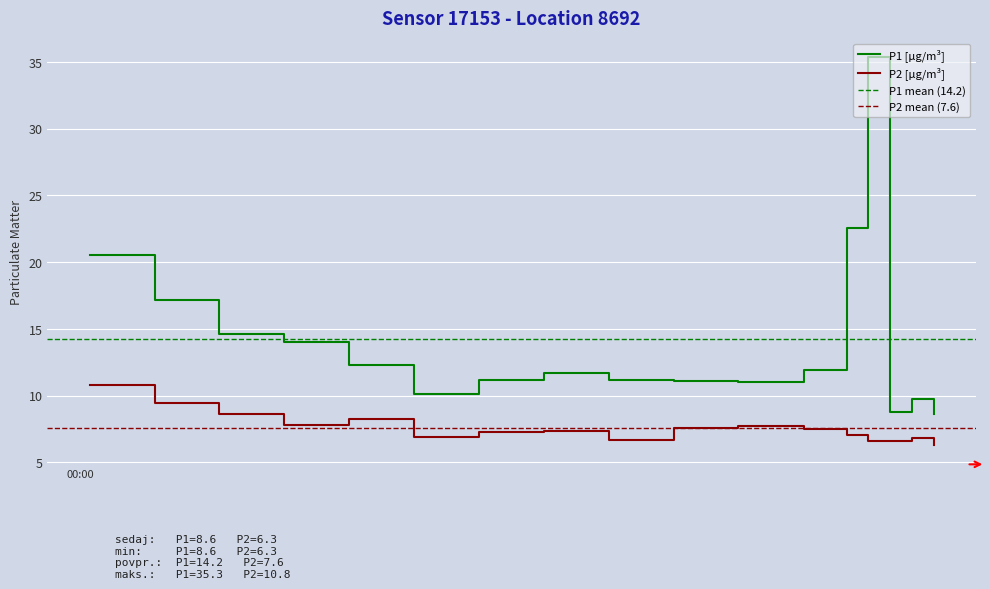

What position from the right is 2024-02-28T00:38:08?

4